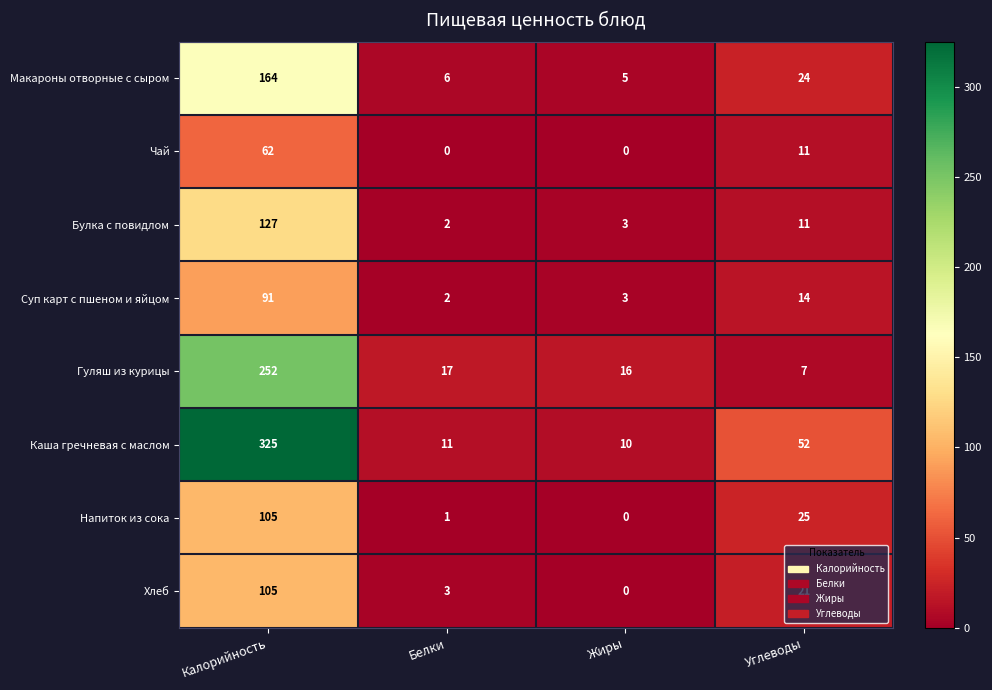

What is the maximum value for Хлеб?

105